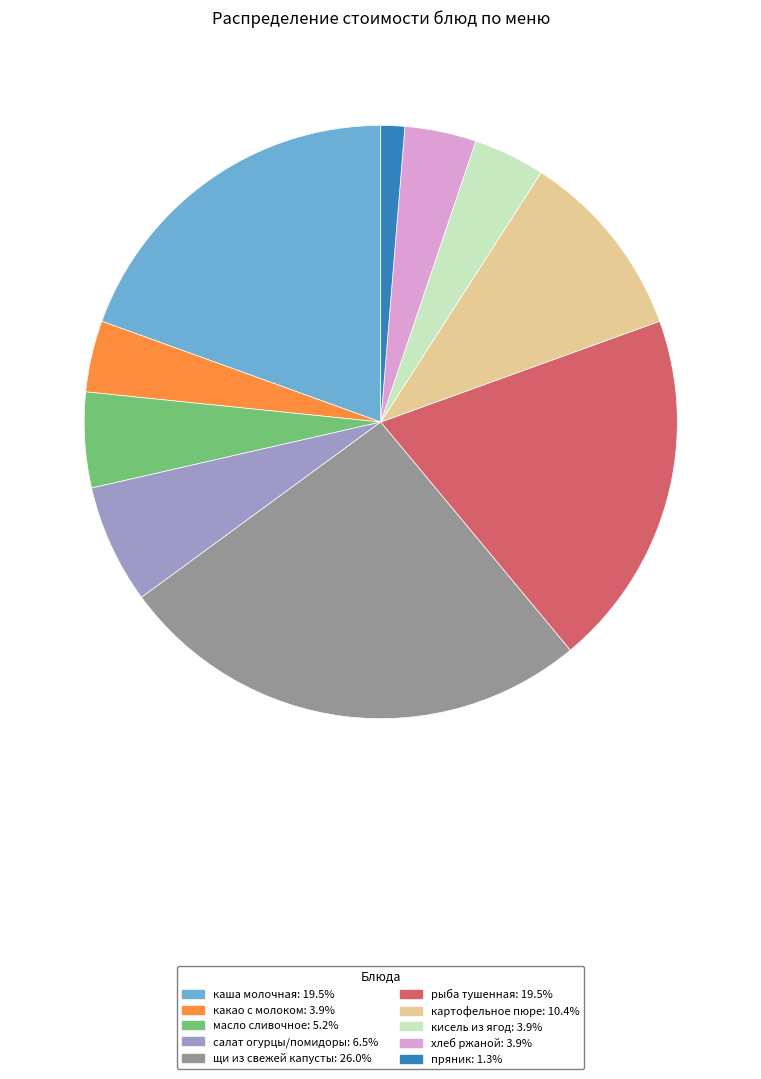

Is there any slice that represents more than half of the pie?

No